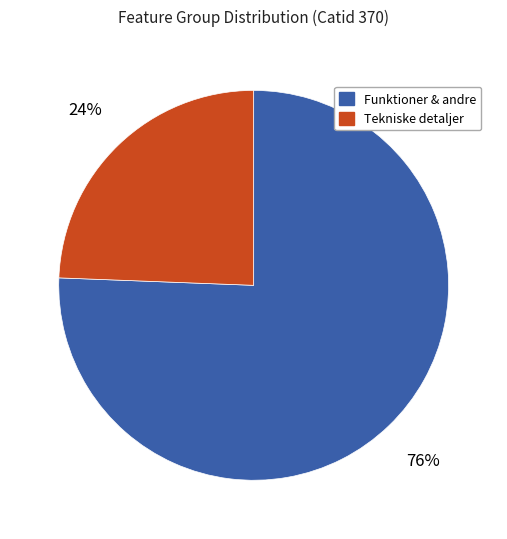

How many segments does this pie chart have?

2